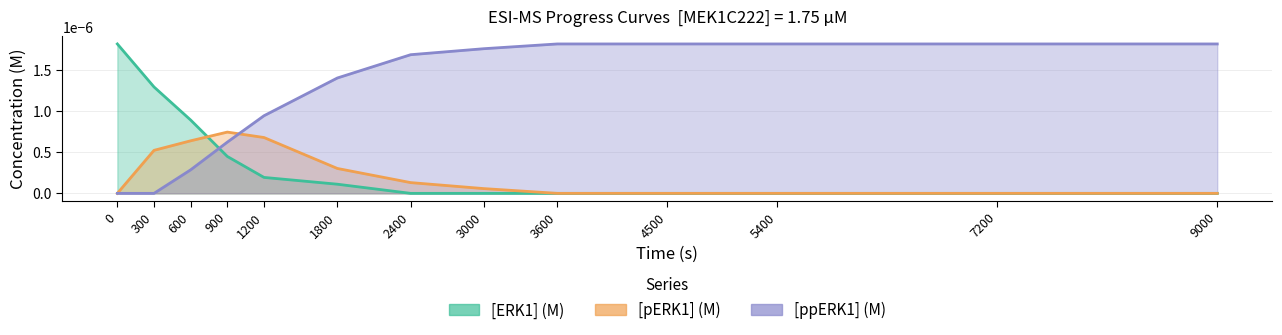

True or false: [ppERK1] (M) has more than 1 interior local peaks.

False